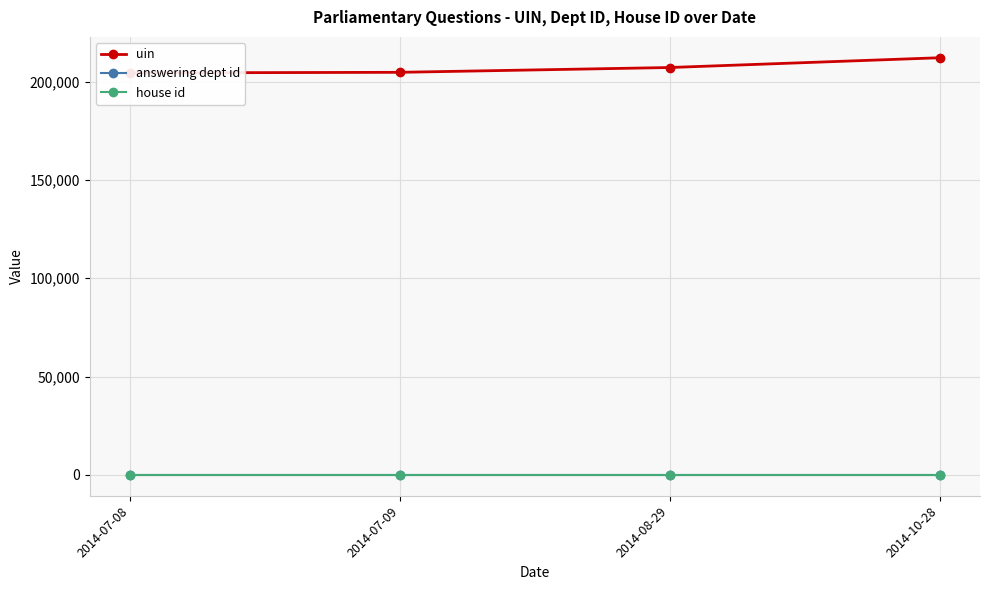

True or false: answering dept id has a value of 28 at 2014-07-09.

False